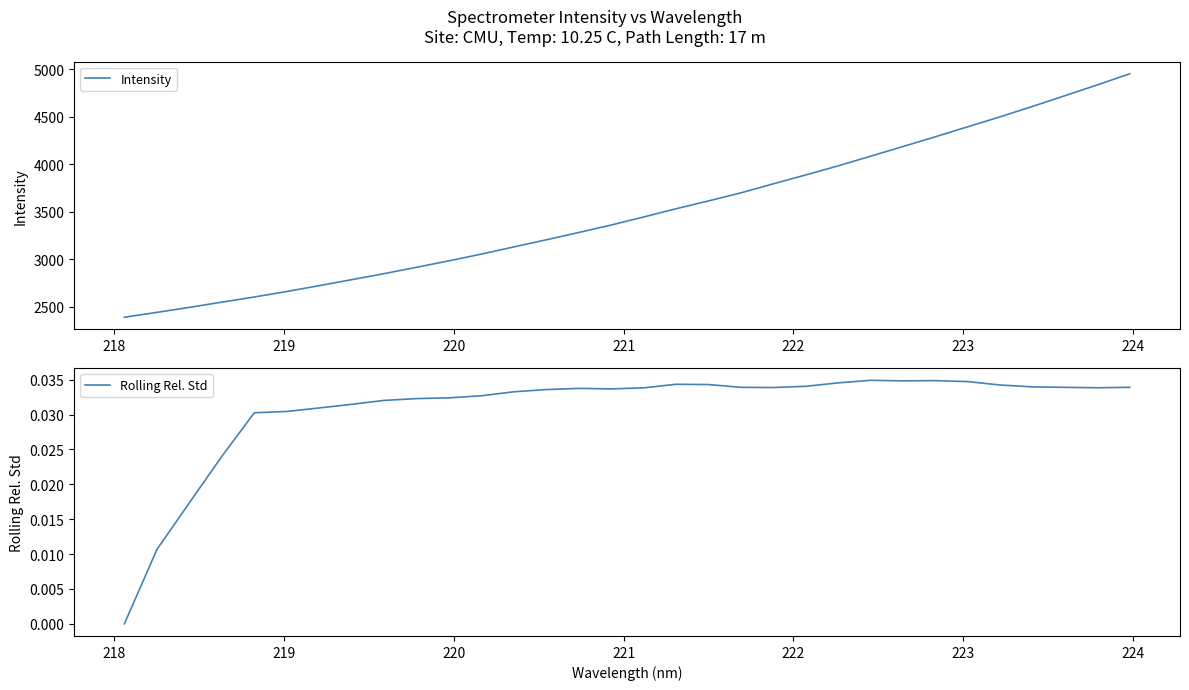

What are all the series names shown in the legend?

Intensity, Rolling Rel. Std